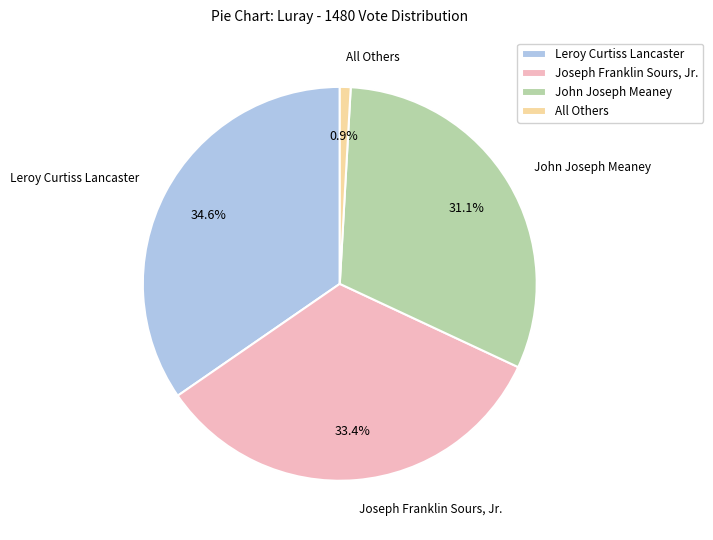

Does Joseph Franklin Sours, Jr. account for over 50% of the chart?

No